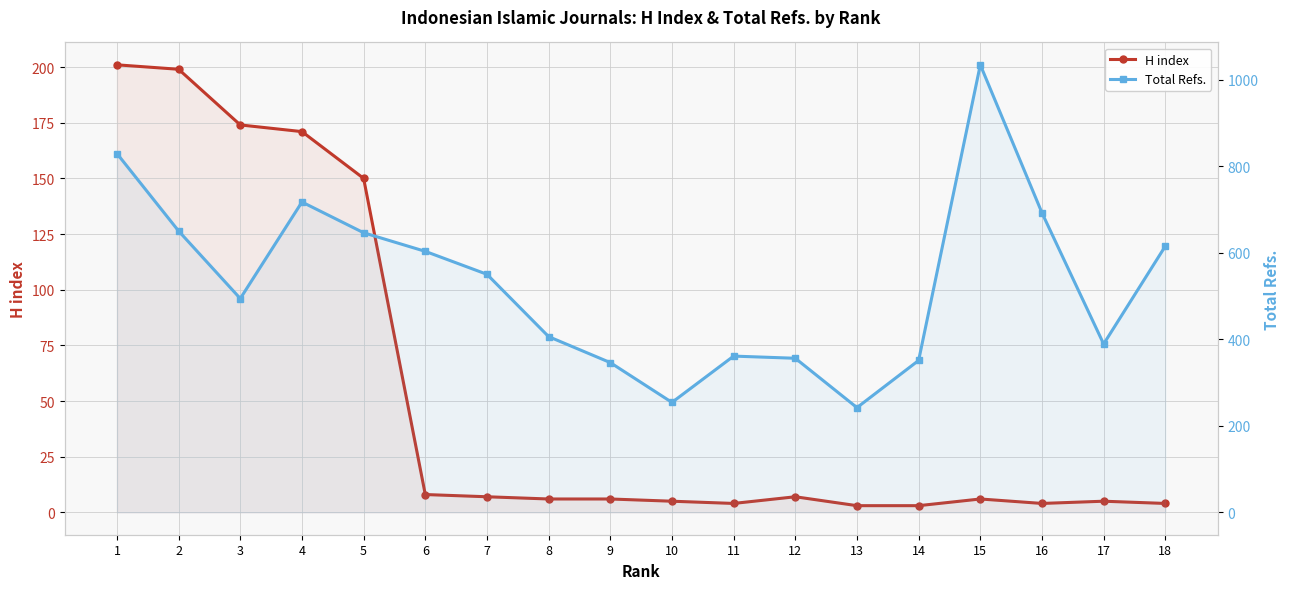

How many lines are shown in the chart?

2